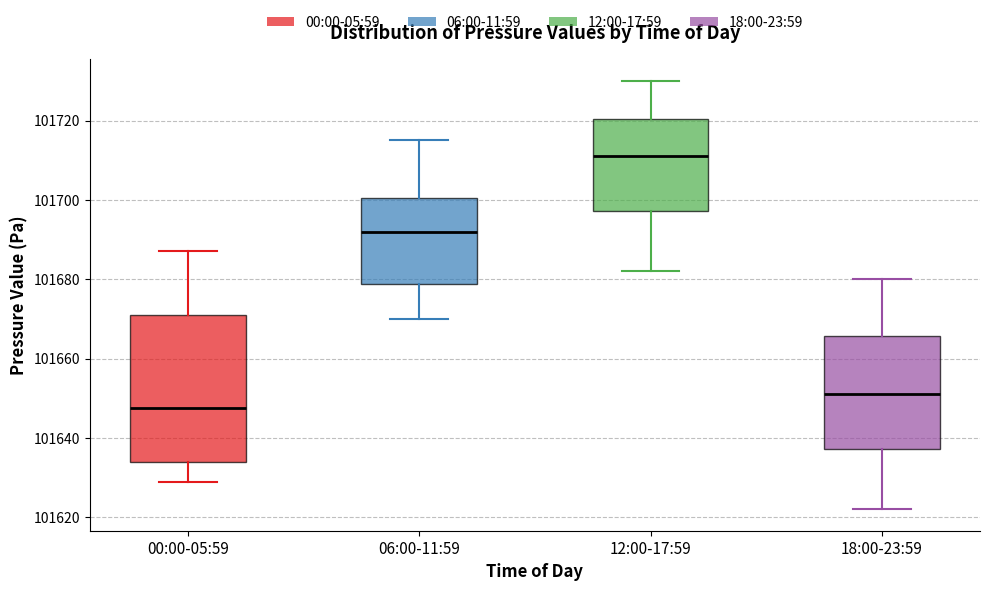

Which box is the tallest, from its lower edge to its upper edge?

00:00-05:59